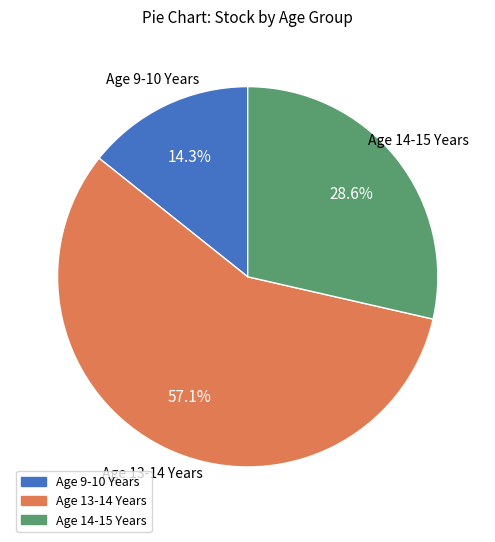

How many segments does this pie chart have?

3